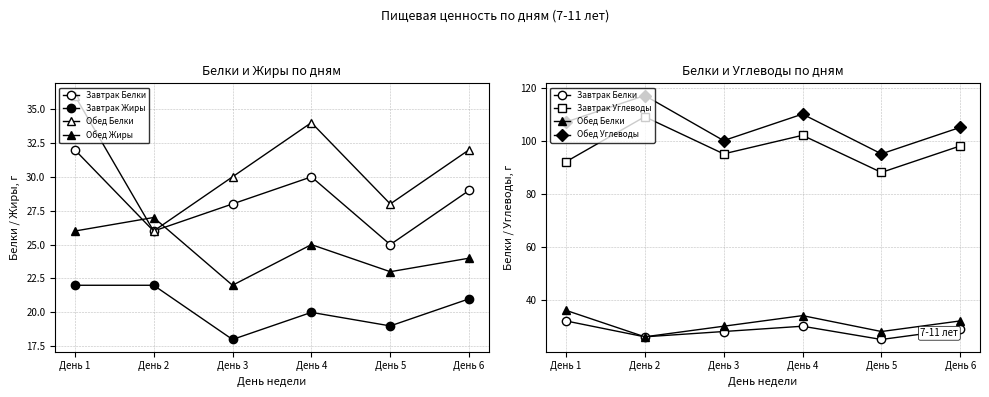

How many lines are shown in the chart?

6